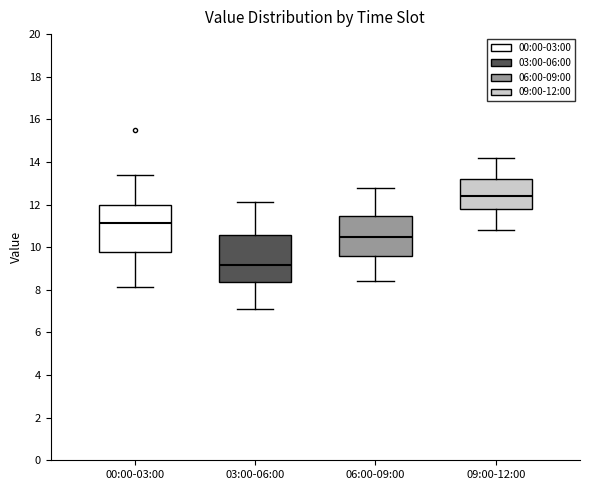

Reading left to right, transcribe this box plot: for each box, give where its median line is, the range the box spans, and where its two whiskers end, as read against the y-axis. The values are not printed on the chart, so give them approximately, as read against the axis.

00:00-03:00: median 11.2, box 9.8 to 12.0, whiskers 8.2 to 13.4
03:00-06:00: median 9.2, box 8.4 to 10.6, whiskers 7.2 to 12.2
06:00-09:00: median 10.6, box 9.6 to 11.4, whiskers 8.4 to 12.8
09:00-12:00: median 12.4, box 11.8 to 13.2, whiskers 10.8 to 14.2